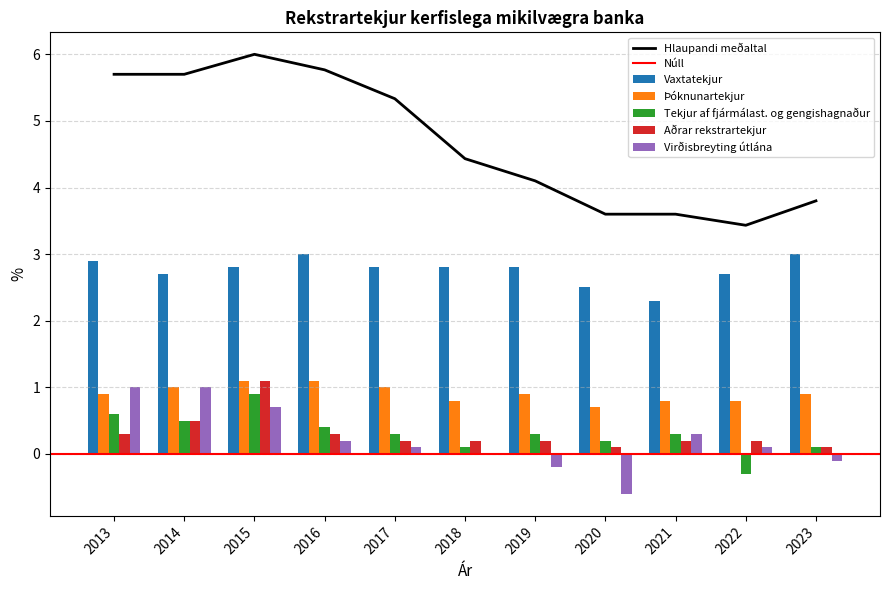

Does the chart contain any negative values?

Yes